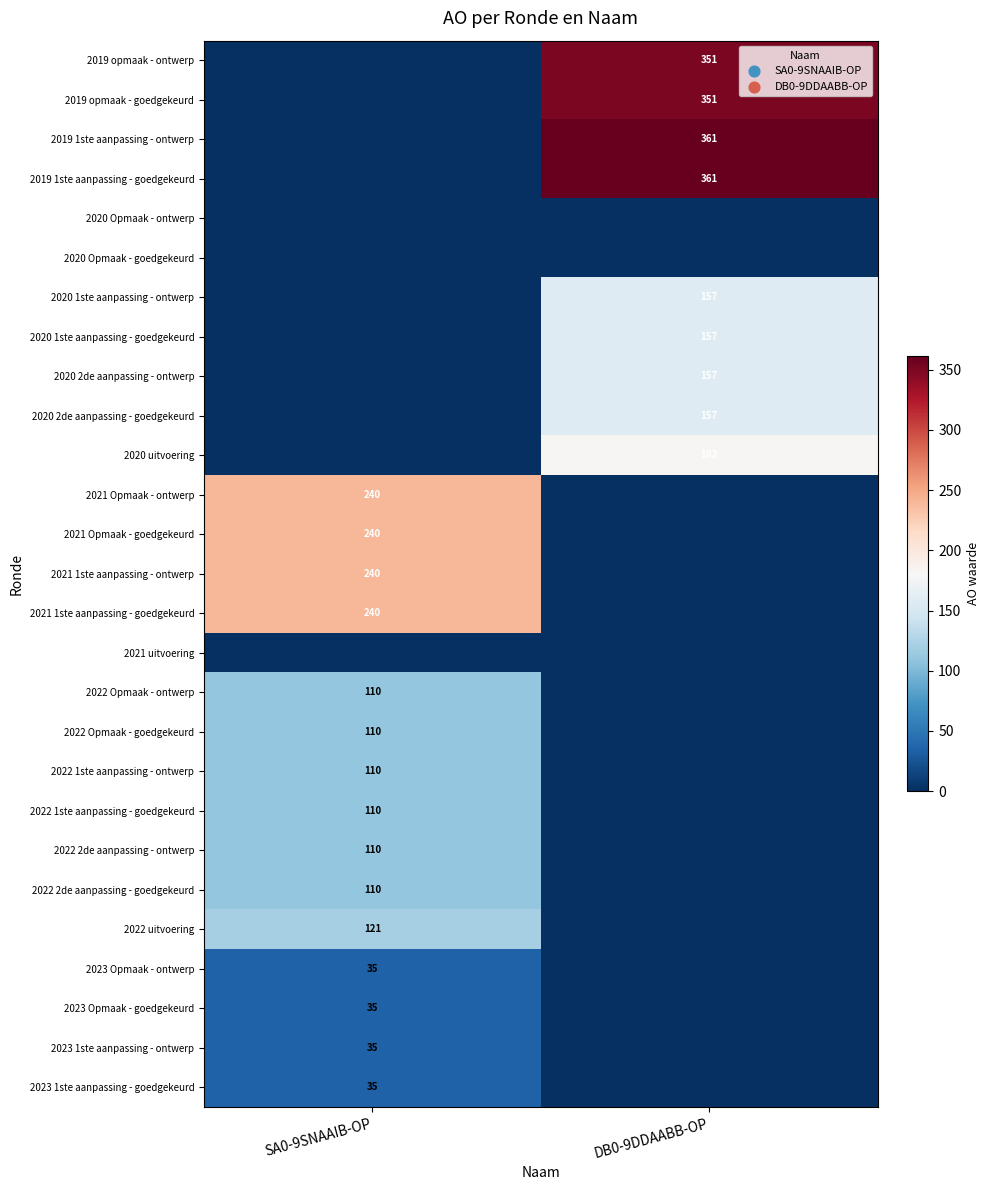

Is the value of 2021 Opmaak - ontwerp at SA0-9SNAAIB-OP greater than the value of 2019 opmaak - goedgekeurd at DB0-9DDAABB-OP?

No